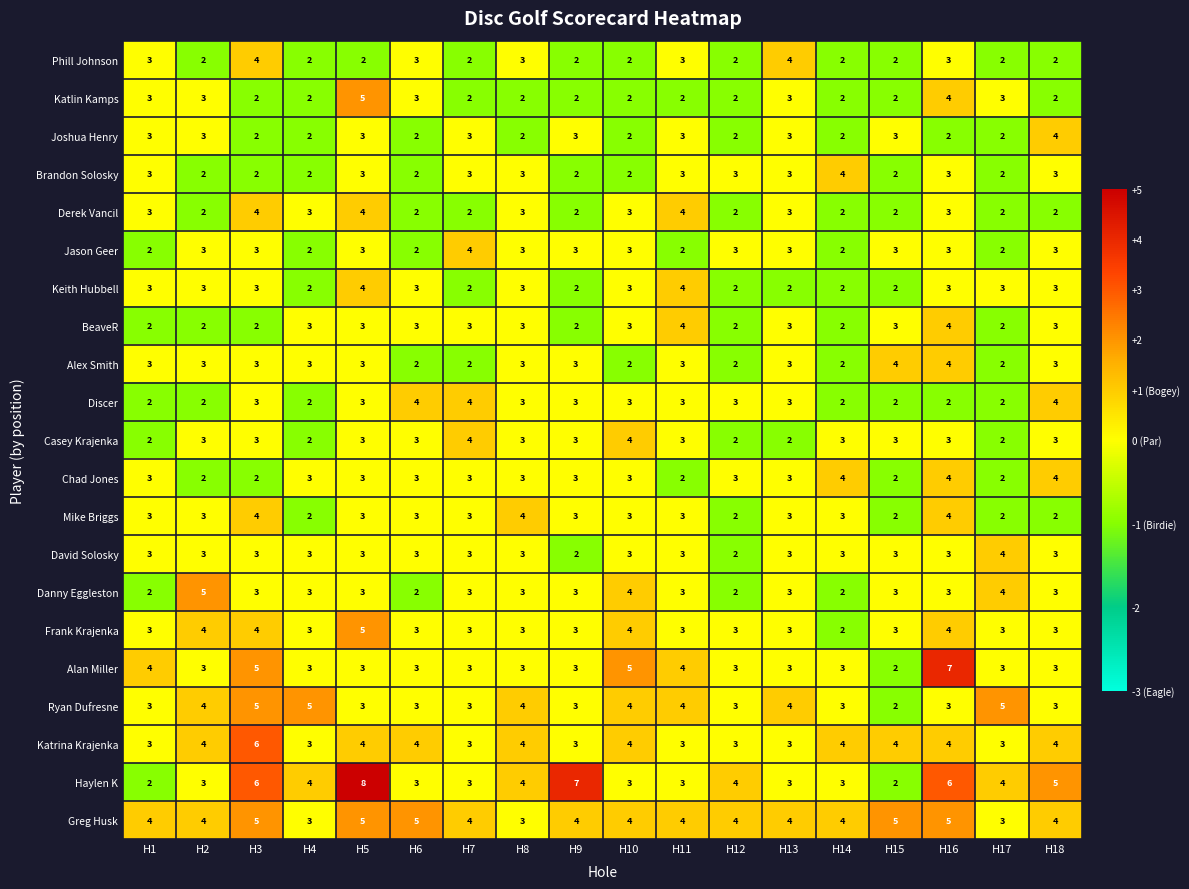

How many Casey Krajenka values are between 2 and 3?

16